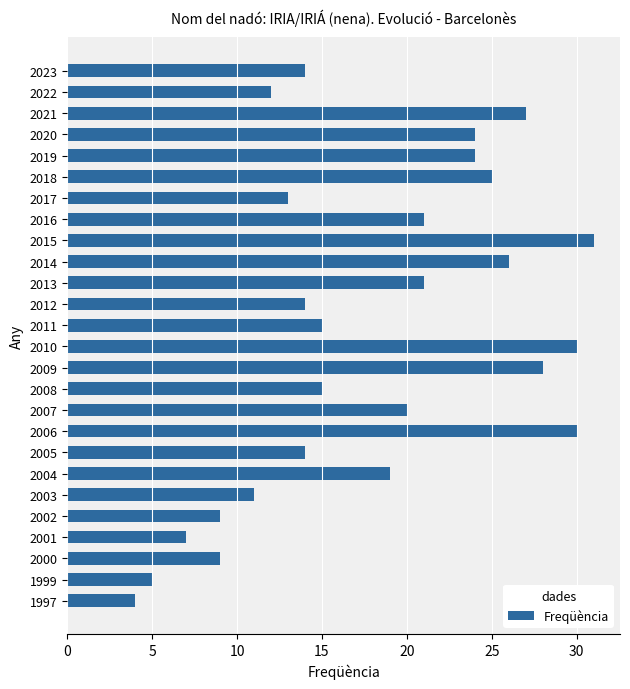

Count the number of data series in this chart.

1